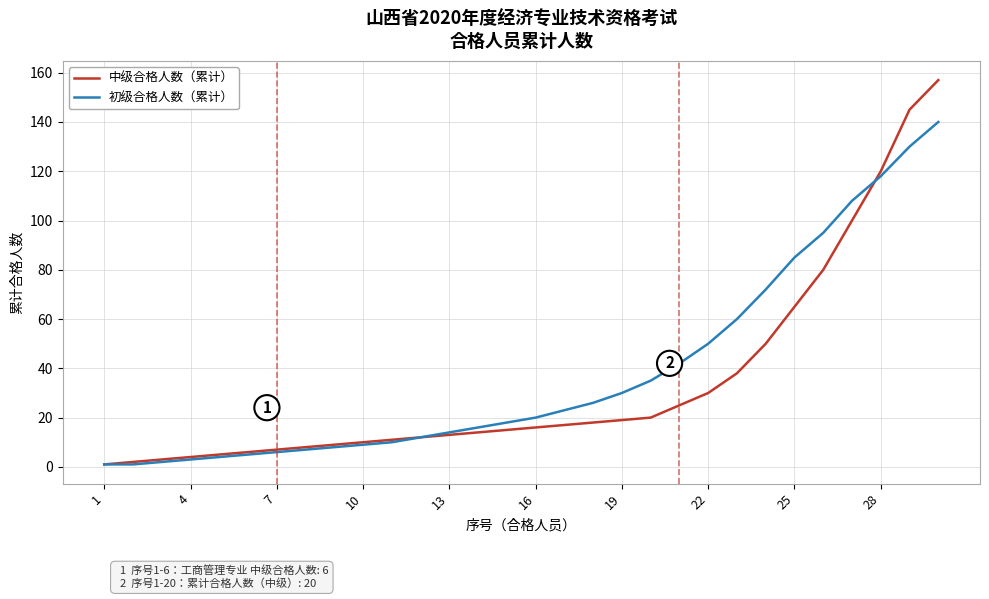

What is the highest value of the 初级合格人数（累计） series?

140